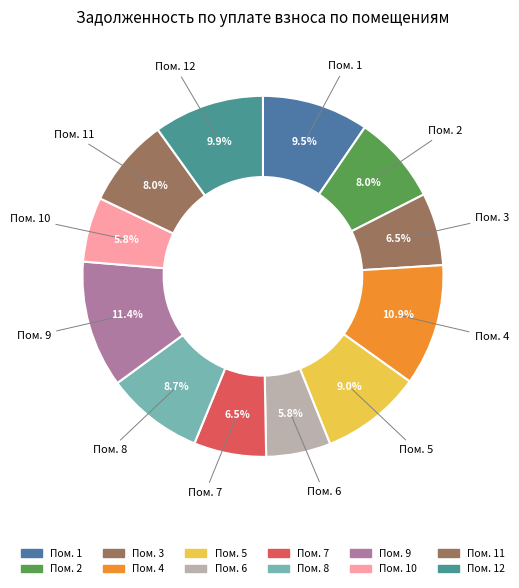

How many segments does this pie chart have?

12